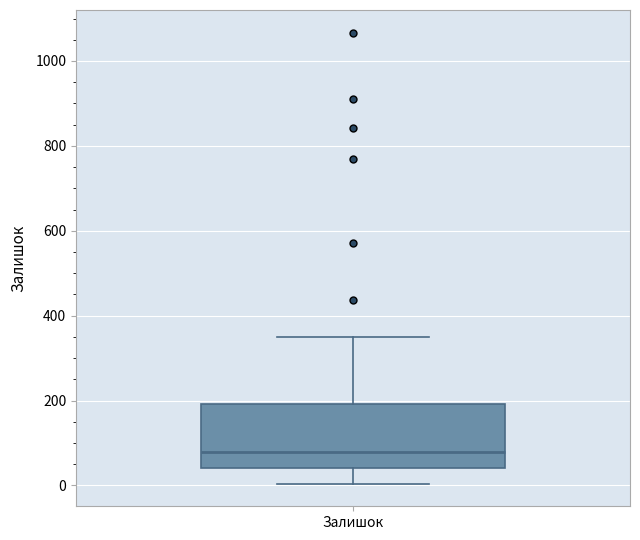

Read this box plot against the y-axis: the position of the median line, the range covered by the box, and the ends of both whiskers. The values are not printed on the chart, so give them approximately, as read against the axis.

median 80, box 40 to 200, whiskers 0 to 360